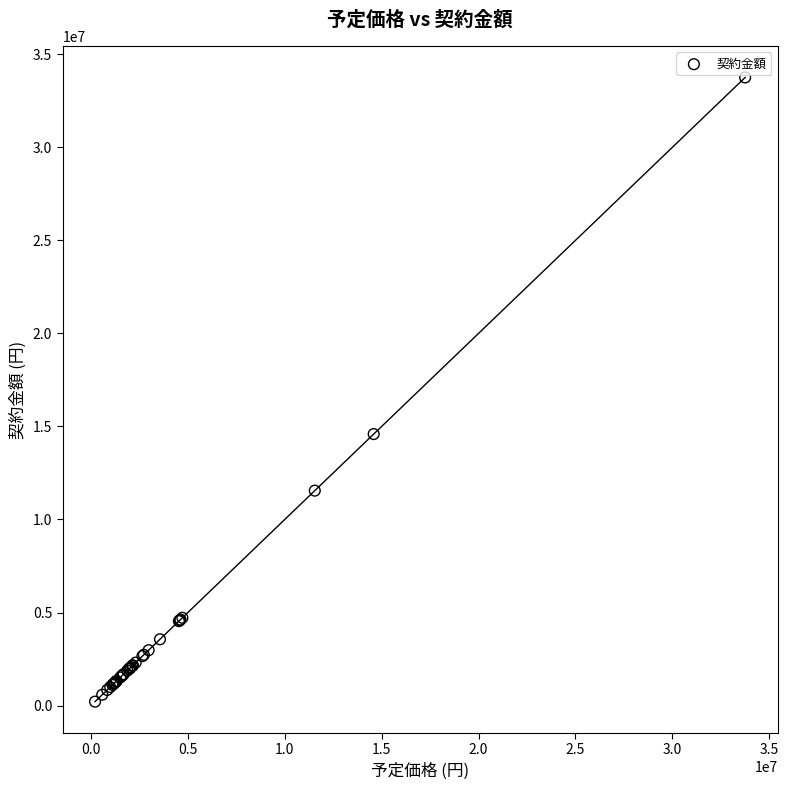

What Y value in the scatter plot is closest to 16983351?

14589733